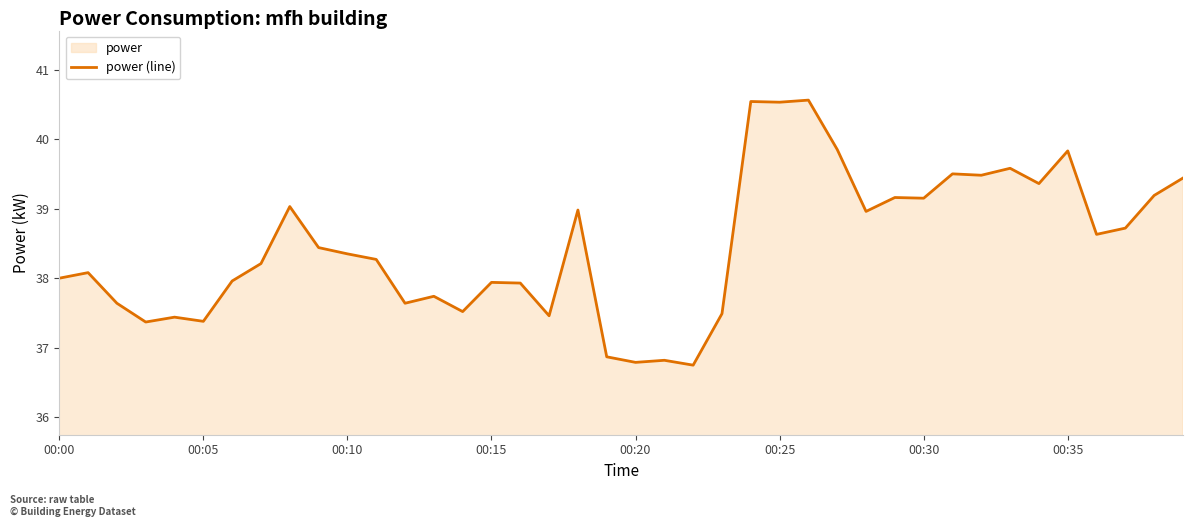

What is the difference between the maximum and minimum values?

3.8